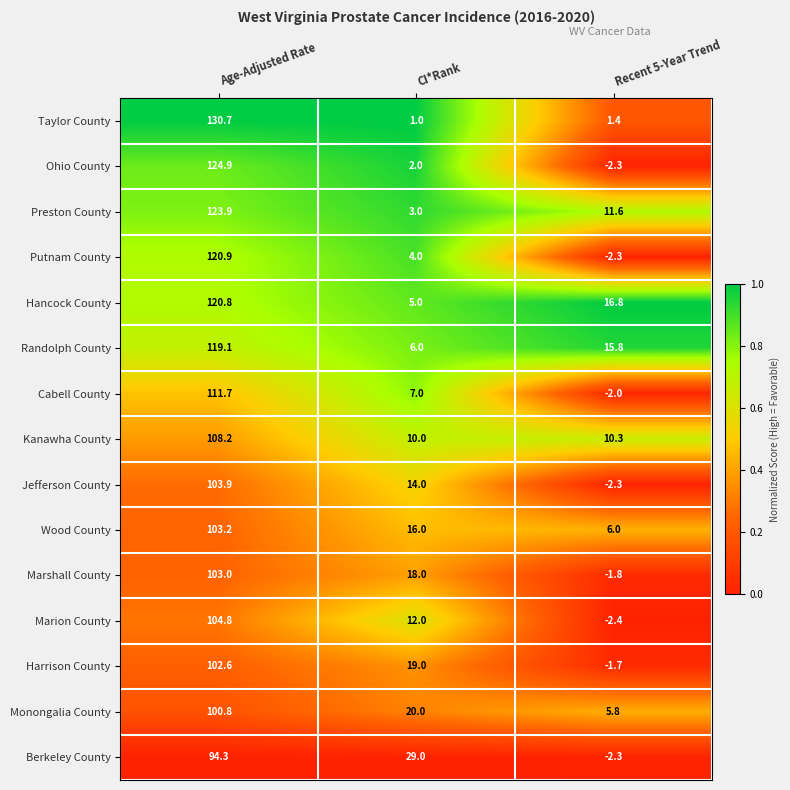

At which label does Hancock County first exceed 16?

Age-Adjusted Rate